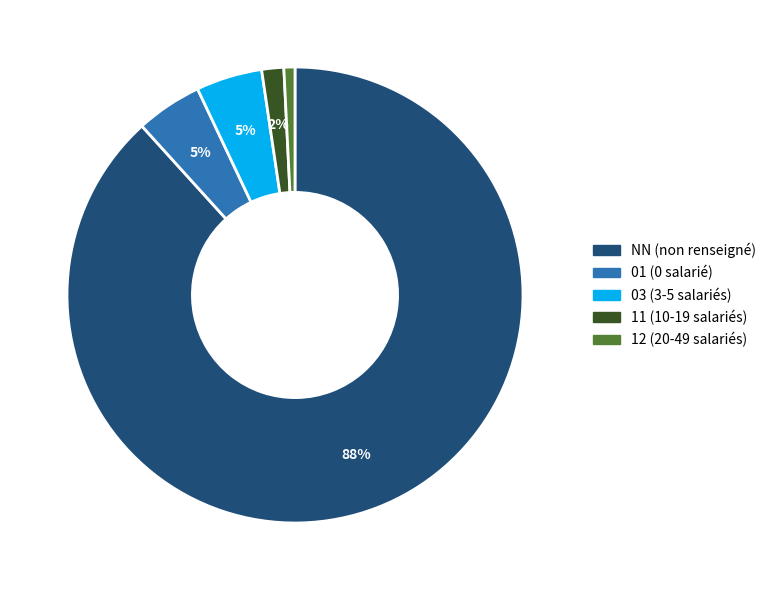

To the nearest percent, what is the average slice percentage?

20%